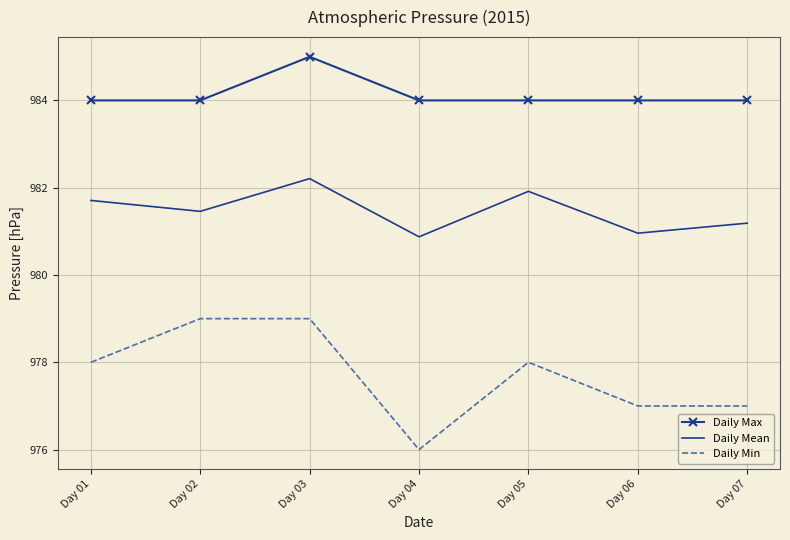

Rank the series at Day 07 from highest to lowest value.

Daily Max, Daily Mean, Daily Min